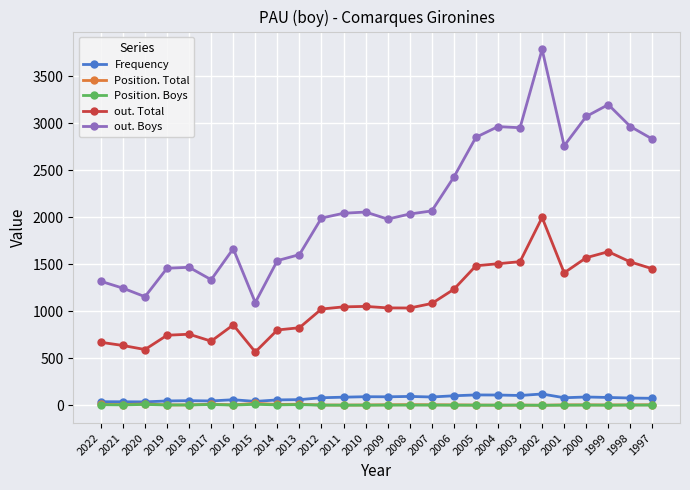

What is the highest value of the Frequency series?

121